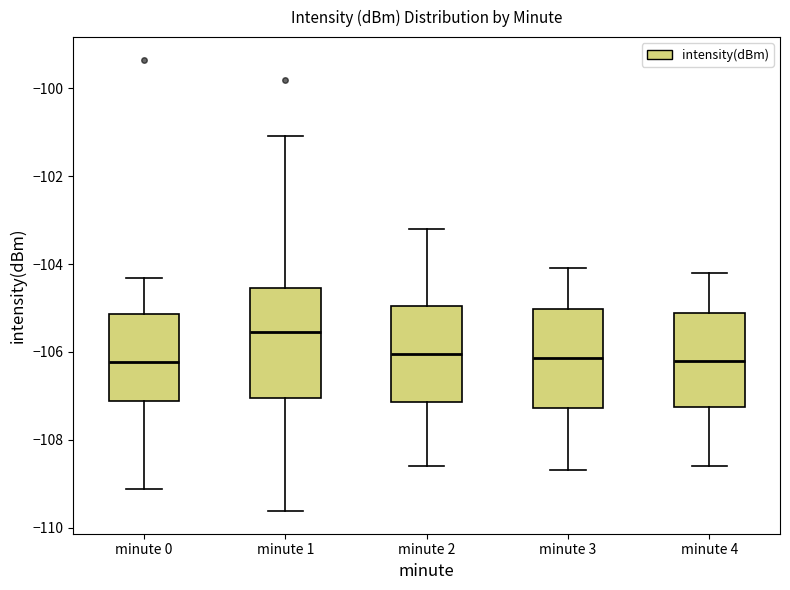

Reading left to right, read every box against the y-axis: the position of its median line, the range the box covers, and the ends of its whiskers. The values are not printed on the chart, so give them approximately, as read against the axis.

minute 0: median -106.2, box -107.2 to -105.2, whiskers -109.2 to -104.4
minute 1: median -105.6, box -107.0 to -104.6, whiskers -109.6 to -101.0
minute 2: median -106.0, box -107.2 to -105.0, whiskers -108.6 to -103.2
minute 3: median -106.2, box -107.2 to -105.0, whiskers -108.6 to -104.0
minute 4: median -106.2, box -107.2 to -105.2, whiskers -108.6 to -104.2